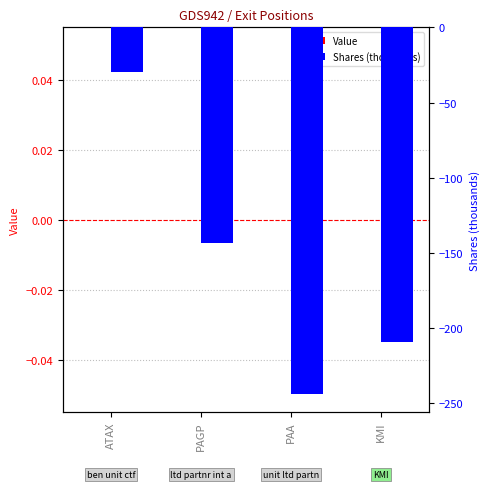

The value of Shares (thousands) at PAGP is -143.0. True or false?

True